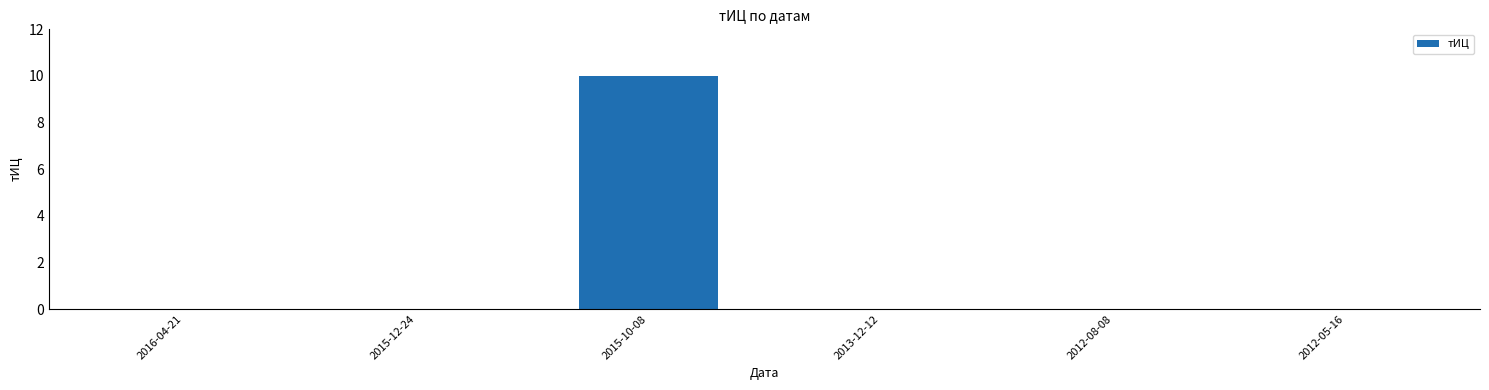

What is the sum of all values?

10